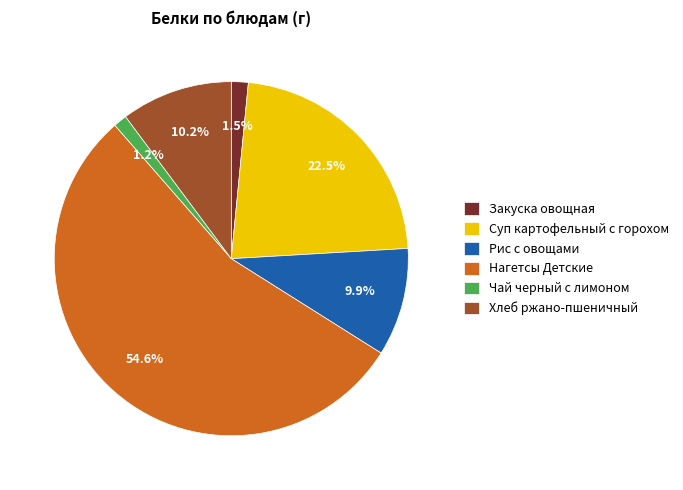

Which has a higher value, Нагетсы Детские or Чай черный с лимоном?

Нагетсы Детские